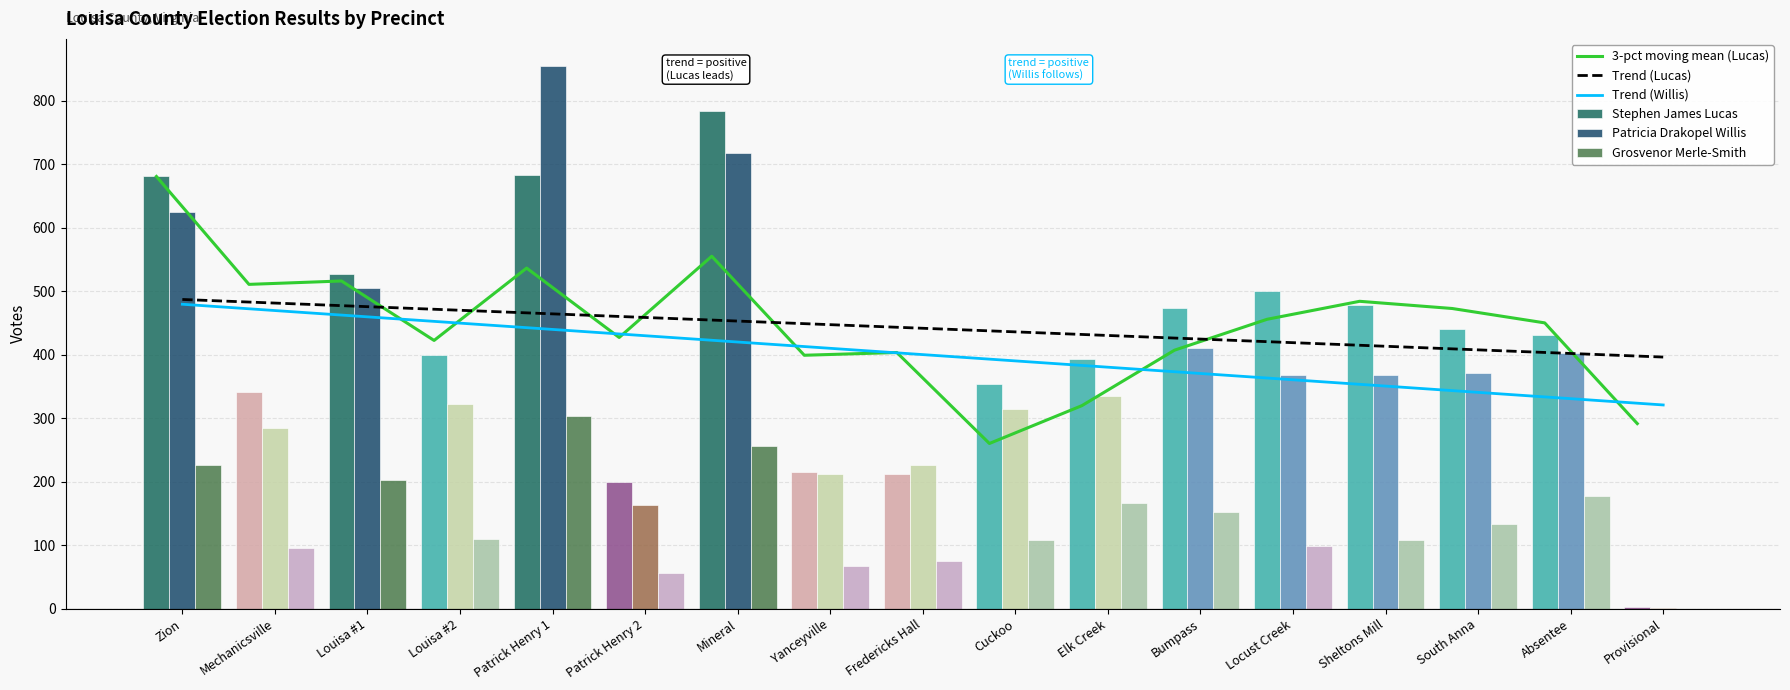

What value does the Patricia Drakopel Willis series have at Cuckoo?

315